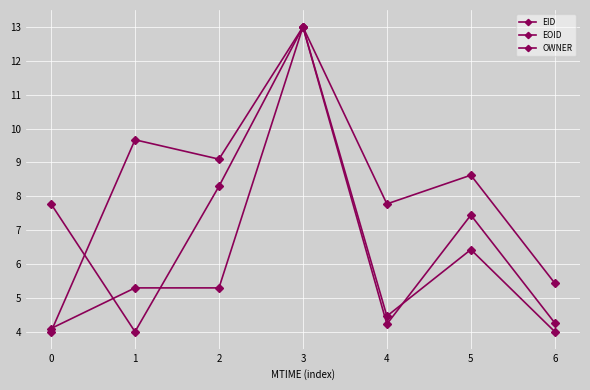

Is it true that EOID equals 13.0 at 3?

True